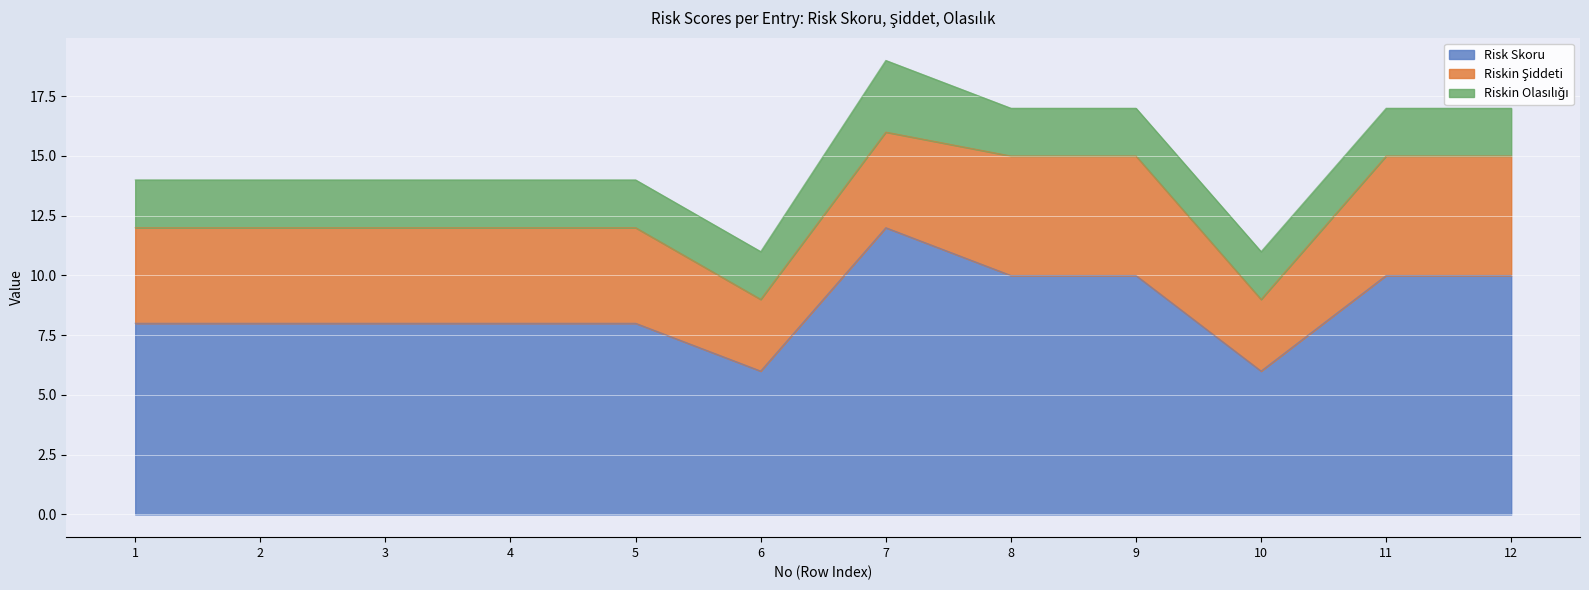

What are all the series names shown in the legend?

Risk Skoru, Riskin Şiddeti, Riskin Olasılığı